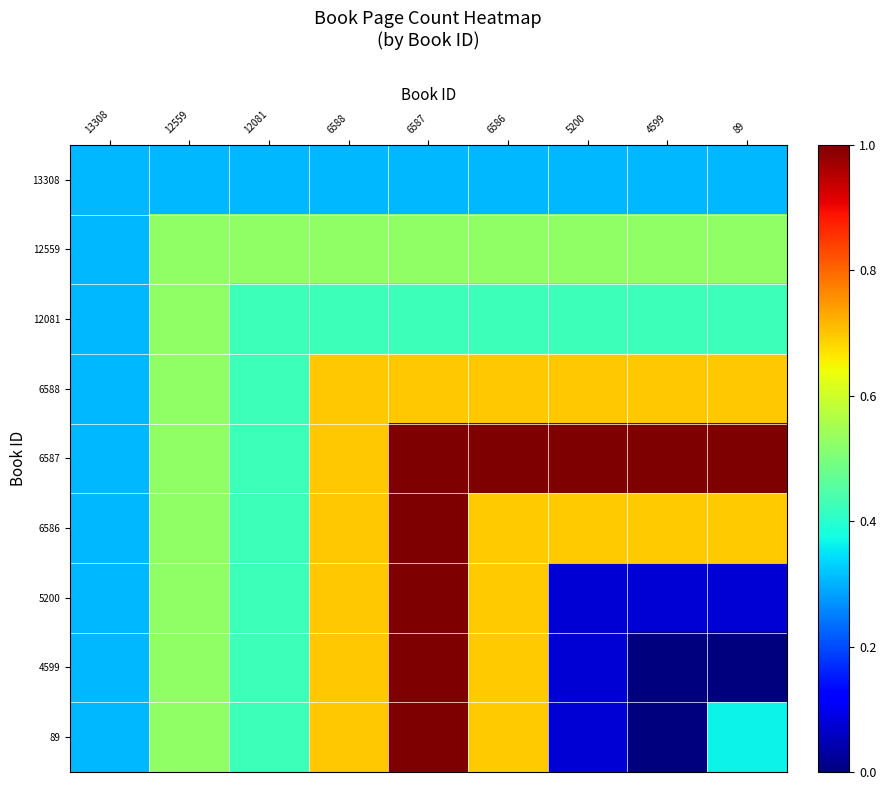

Reading right to left, transcribe all the data shown in this chart.

13308: 89=0.3	4599=0.3	5200=0.3	6586=0.3	6587=0.3	6588=0.3	12081=0.3	12559=0.3	13308=0.3
12559: 89=0.5	4599=0.5	5200=0.5	6586=0.5	6587=0.5	6588=0.5	12081=0.5	12559=0.5	13308=0.3
12081: 89=0.4	4599=0.4	5200=0.4	6586=0.4	6587=0.4	6588=0.4	12081=0.4	12559=0.5	13308=0.3
6588: 89=0.7	4599=0.7	5200=0.7	6586=0.7	6587=0.7	6588=0.7	12081=0.4	12559=0.5	13308=0.3
6587: 89=1.0	4599=1.0	5200=1.0	6586=1.0	6587=1.0	6588=0.7	12081=0.4	12559=0.5	13308=0.3
6586: 89=0.7	4599=0.7	5200=0.7	6586=0.7	6587=1.0	6588=0.7	12081=0.4	12559=0.5	13308=0.3
5200: 89=0.1	4599=0.1	5200=0.1	6586=0.7	6587=1.0	6588=0.7	12081=0.4	12559=0.5	13308=0.3
4599: 89=0.0	4599=0.0	5200=0.1	6586=0.7	6587=1.0	6588=0.7	12081=0.4	12559=0.5	13308=0.3
89: 89=0.4	4599=0.0	5200=0.1	6586=0.7	6587=1.0	6588=0.7	12081=0.4	12559=0.5	13308=0.3